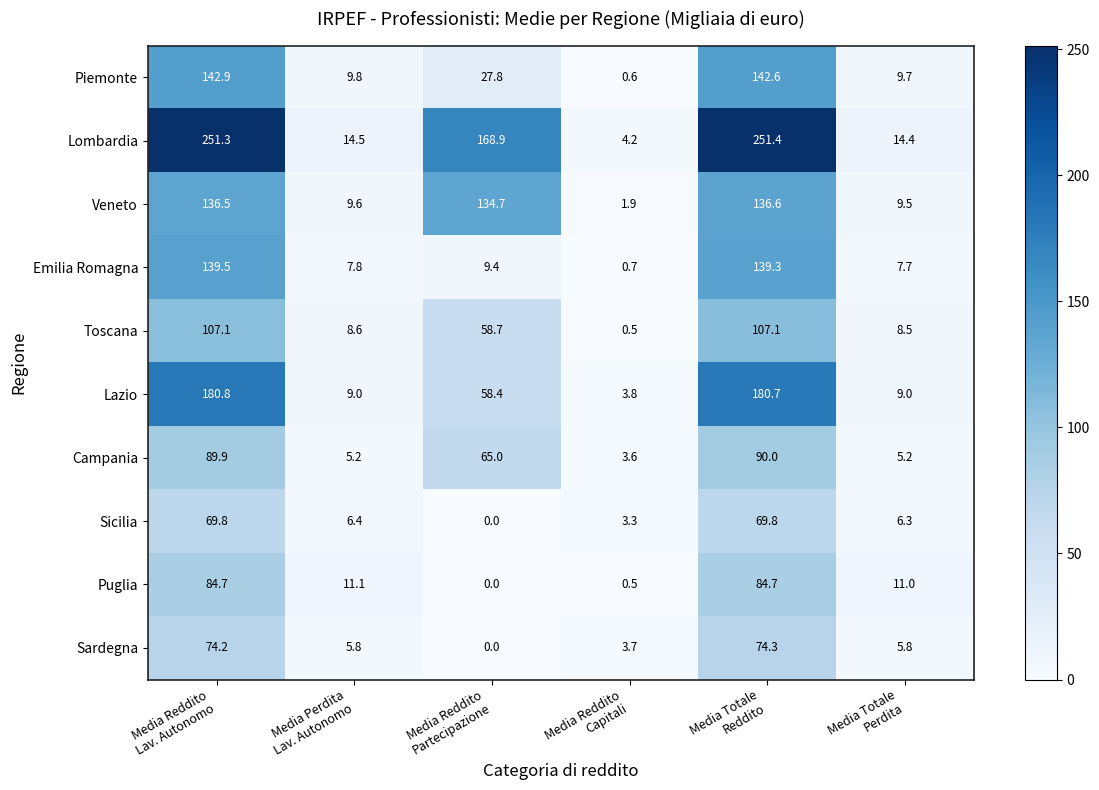

At how many categories does at least one series exceed 36?

3